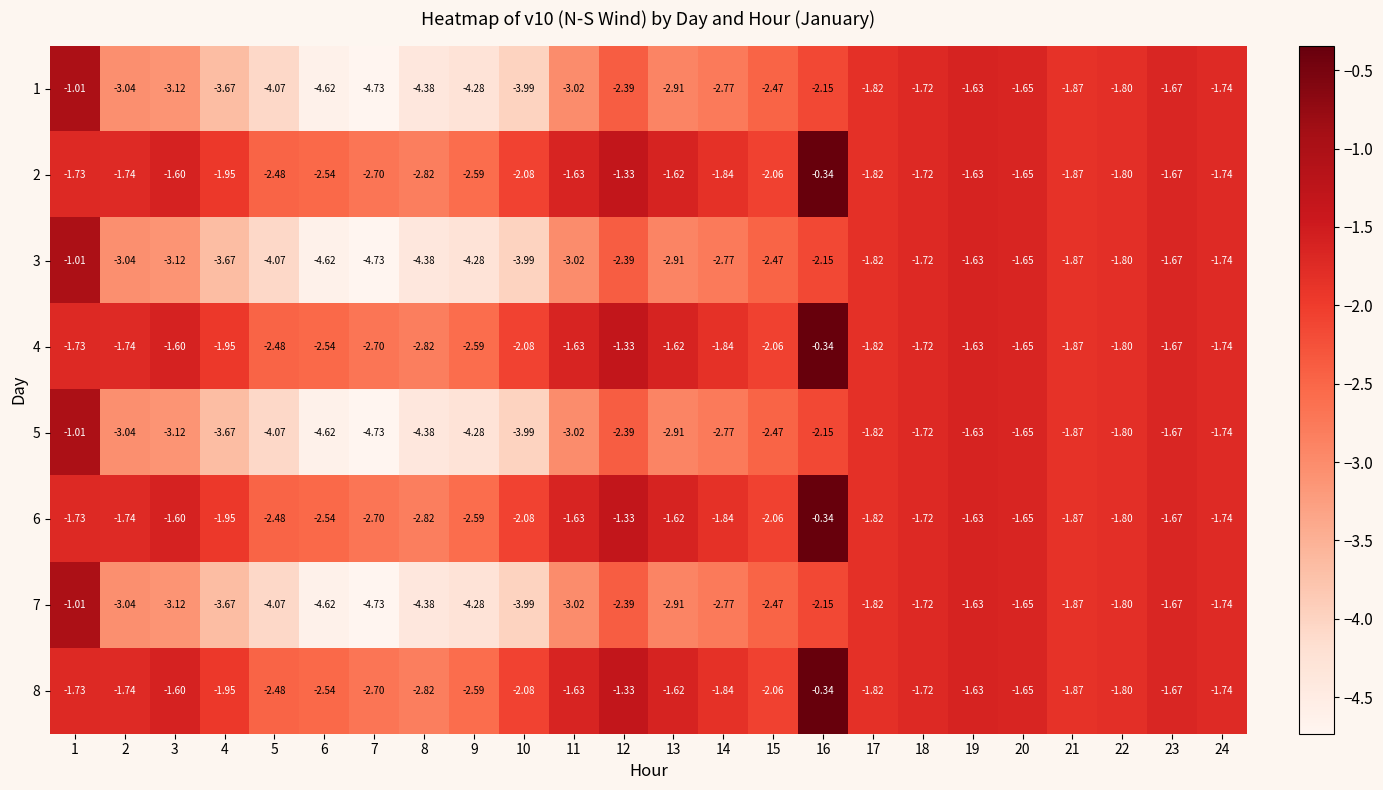

Is the value of 2 at 12 greater than the value of 1 at 17?

Yes